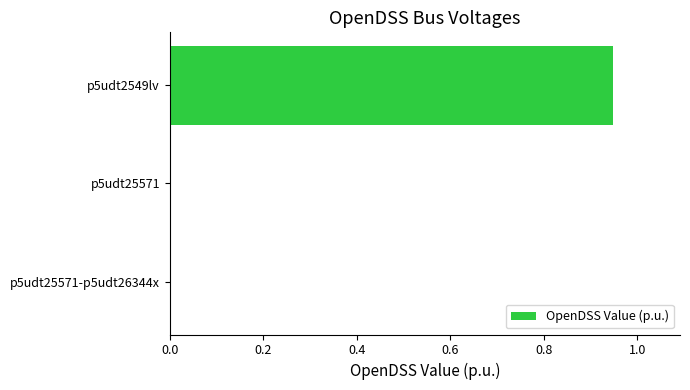

True or false: the data shows -0.6 at p5udt25571-p5udt26344x.

False